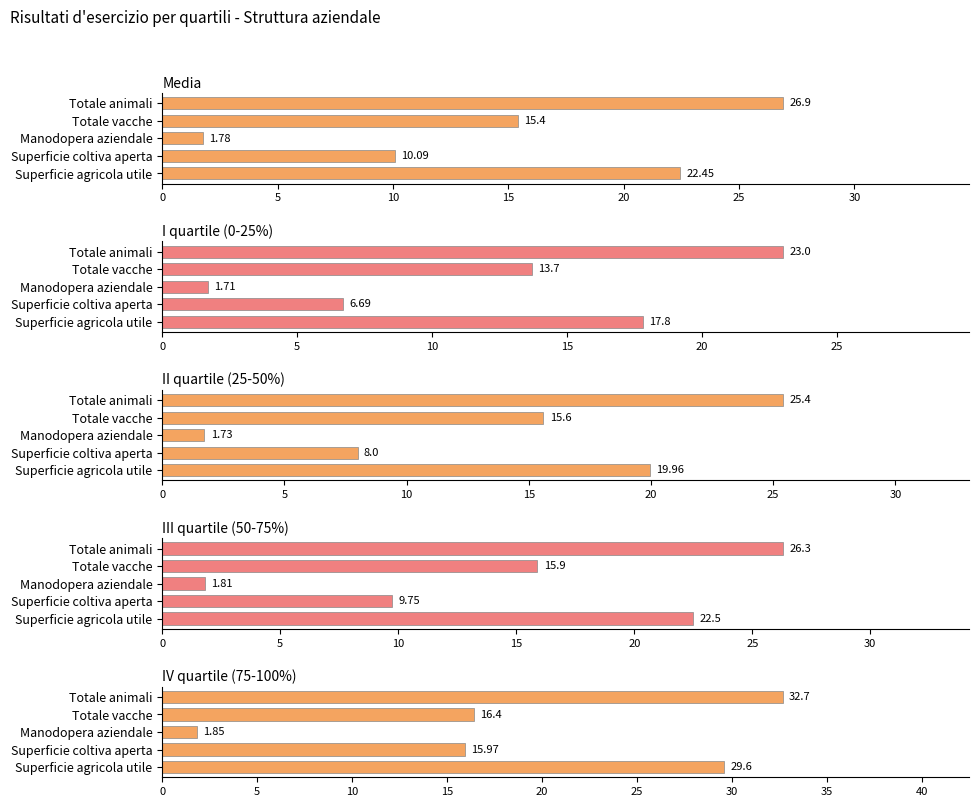

How many bars are there in each group?

5